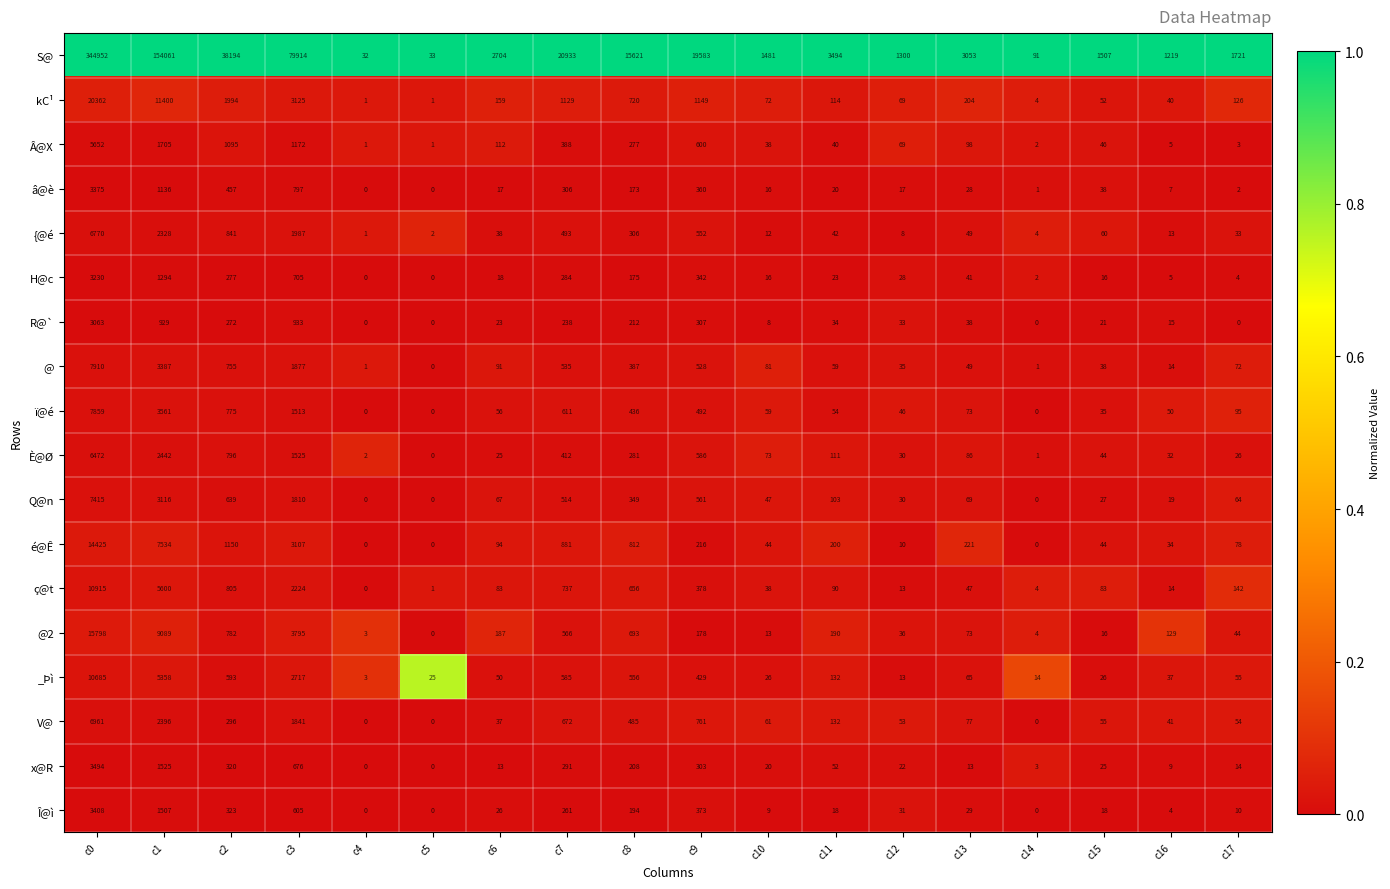

True or false: â@è has a value of 1 at c14.

True